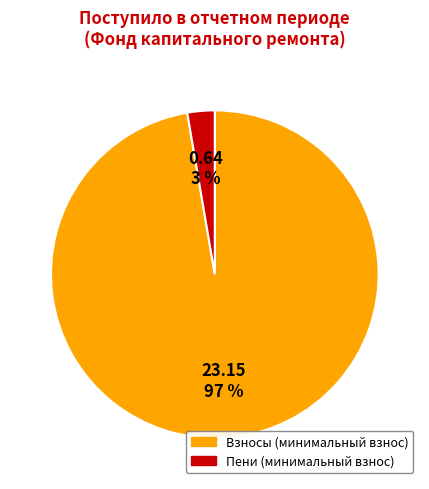

Is it true that Пени (минимальный взнос) is 3% of the pie?

True